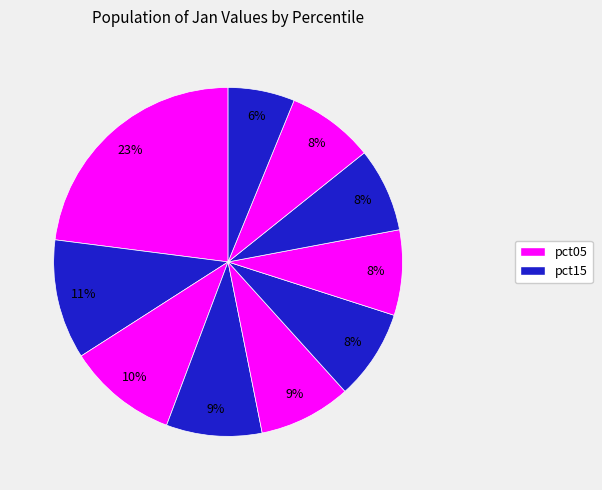

Count the number of slices in the pie.

10